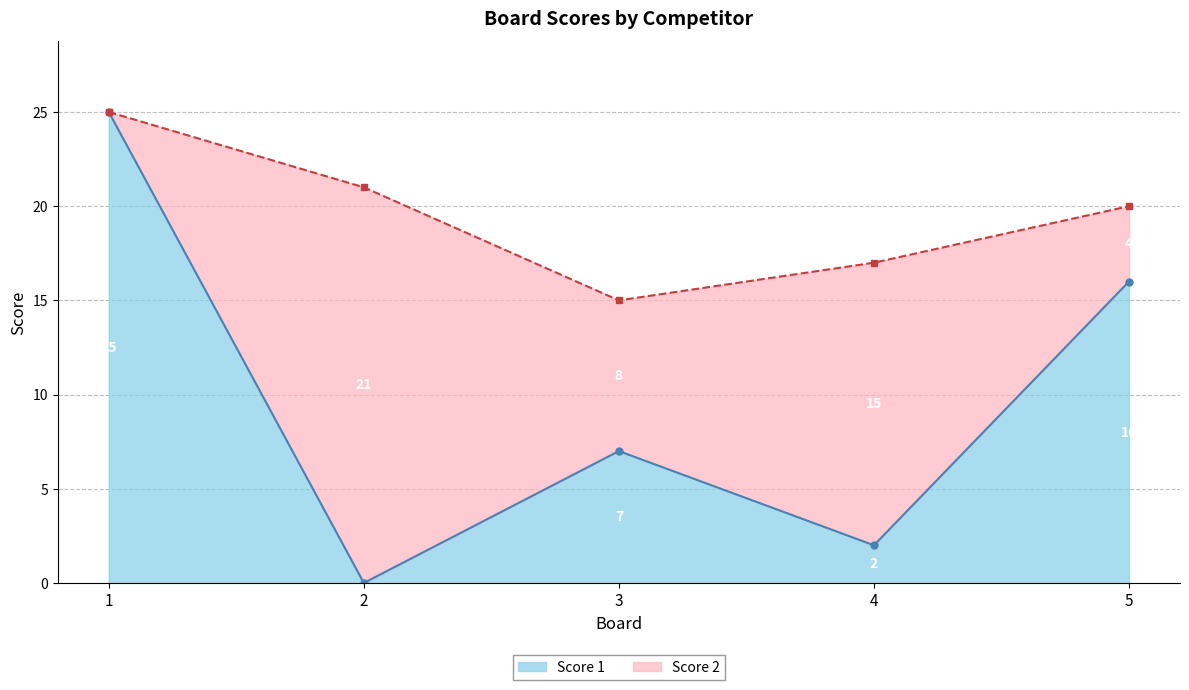

Rank the categories by value from lowest to highest.

2, 4, 3, 5, 1